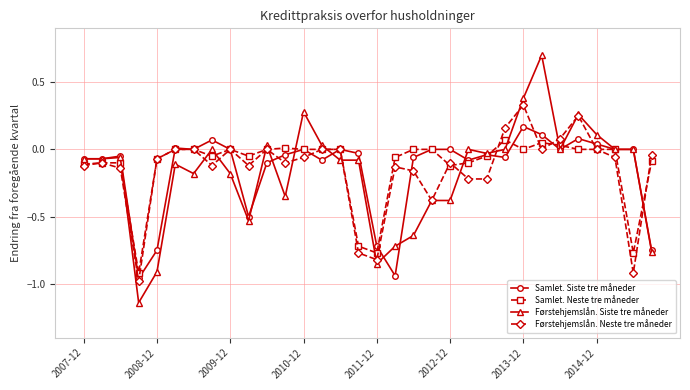

Count the number of categories in the chart.

32